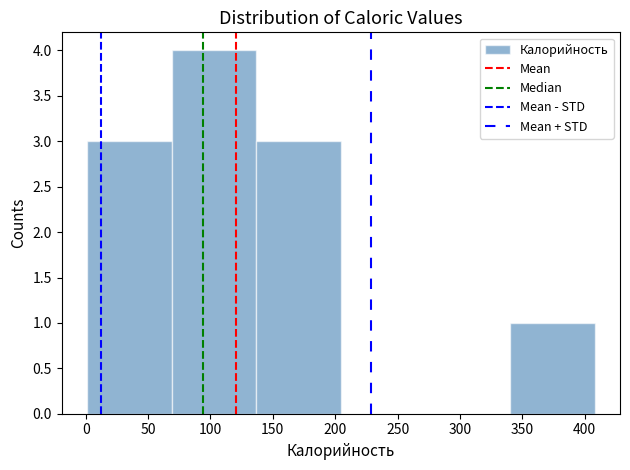

Over which range of the x-axis is the bar tallest?

70 to 135